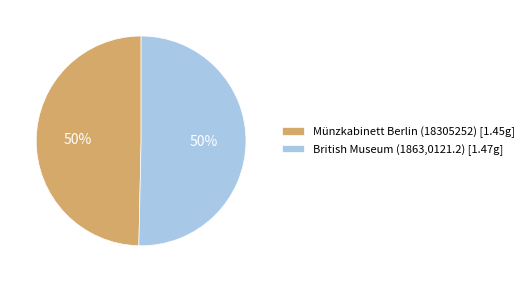

How many slices are in this pie chart?

2